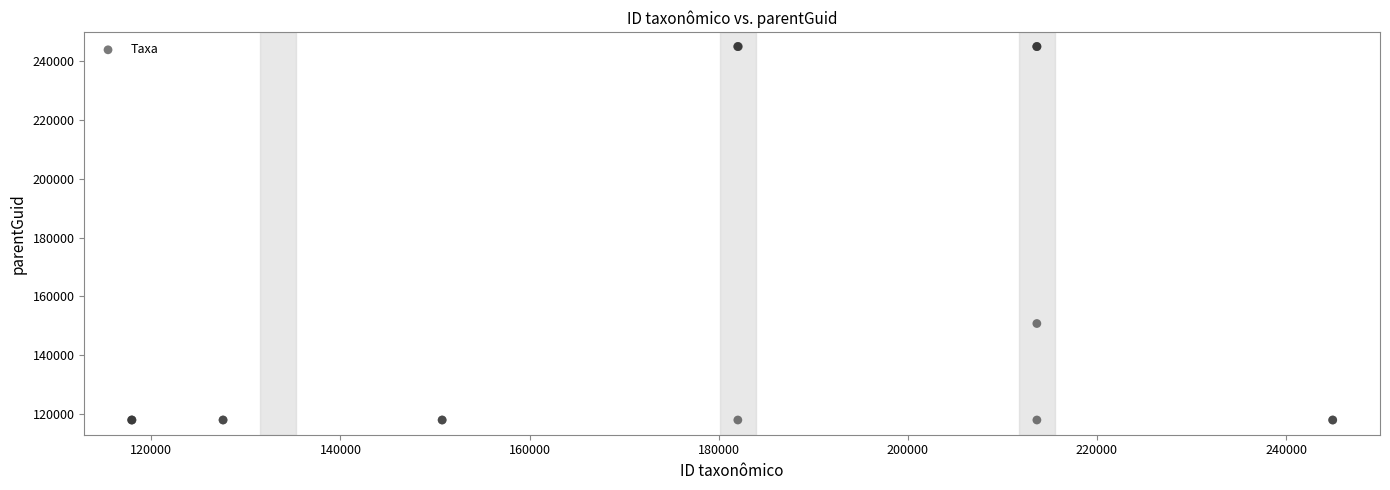

What Y value in the scatter plot is closest to 181439?

150759